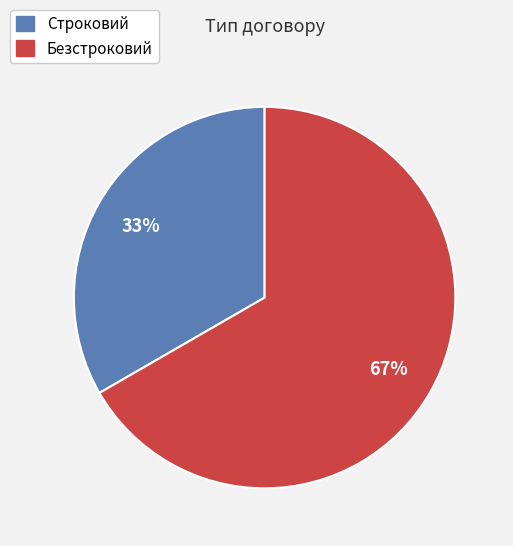

Which category accounts for the majority?

Безстроковий